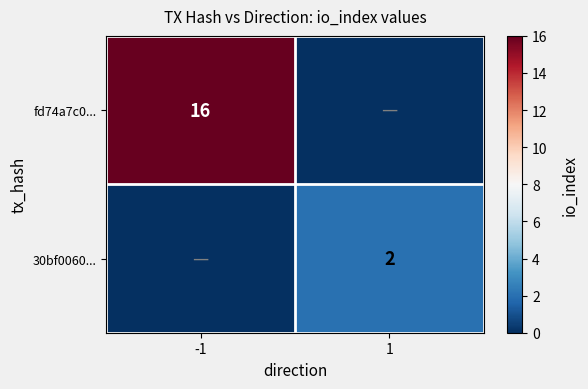

Which series has the largest range (max minus min)?

fd74a7c0...